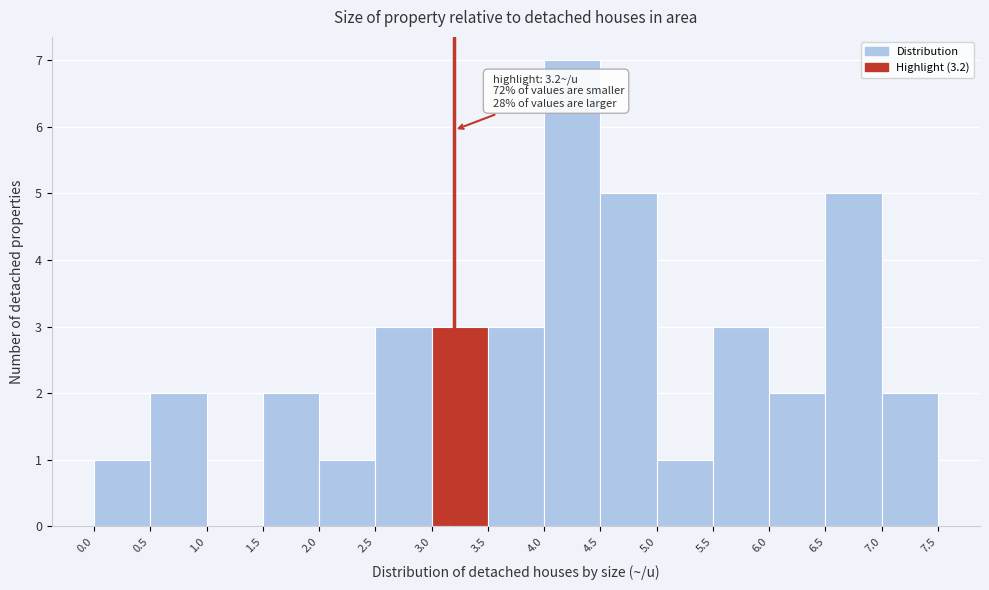

Which range on the x-axis has the tallest bar?

4.0 to 4.5